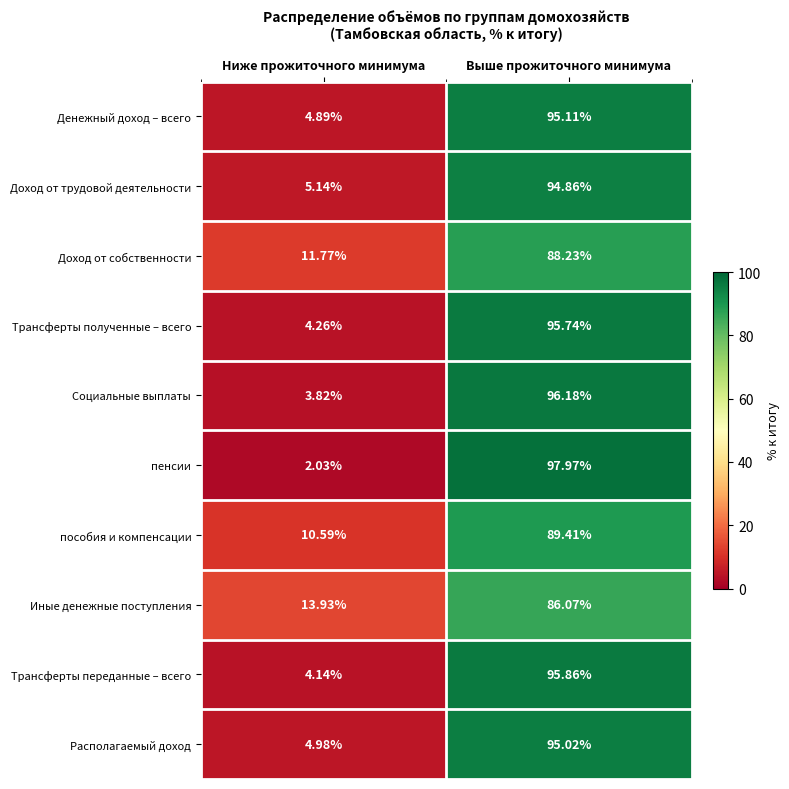

At which category is the sum across all series the highest?

Выше прожиточного минимума